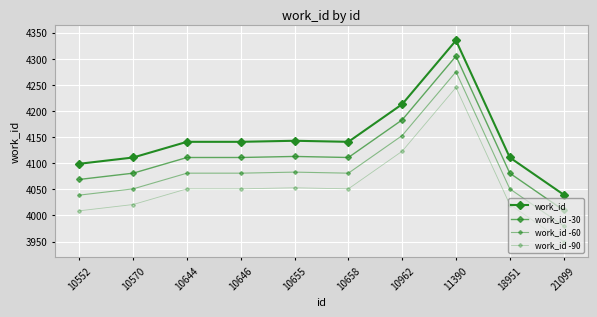

Rank the series at 10655 from highest to lowest value.

work_id, work_id -30, work_id -60, work_id -90